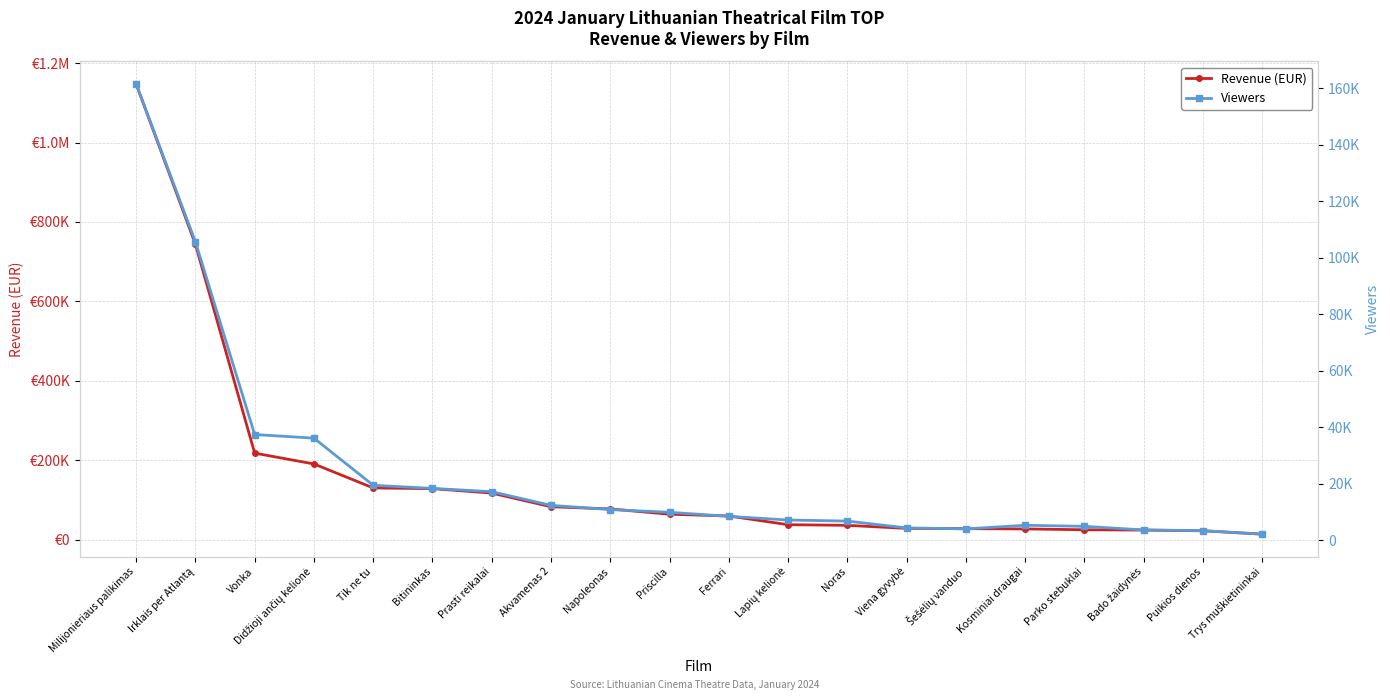

What is the average value of the Viewers series?

23990.2